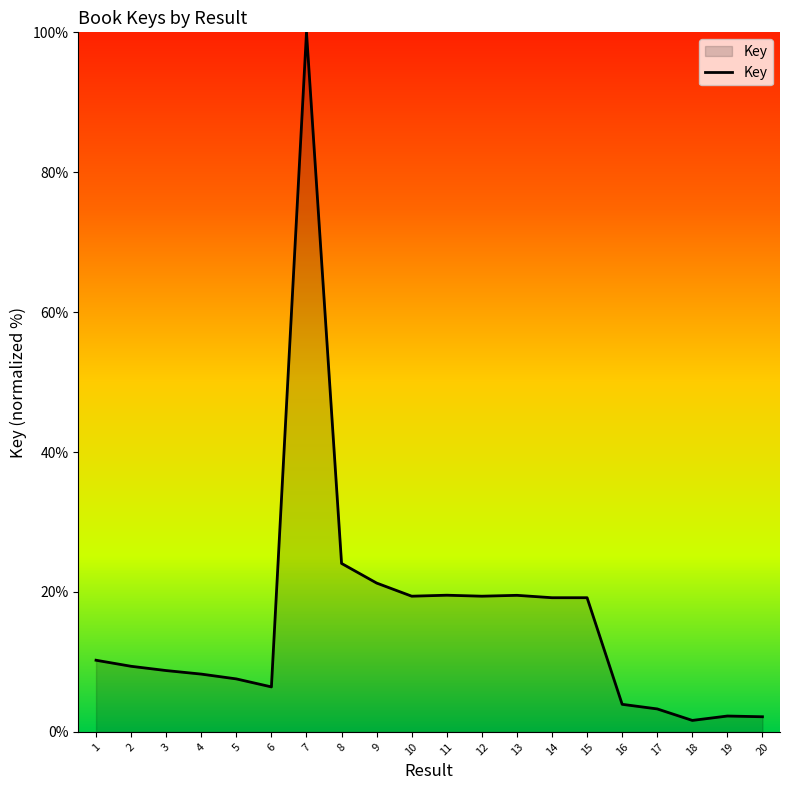

Count the number of values greater than 10.

10